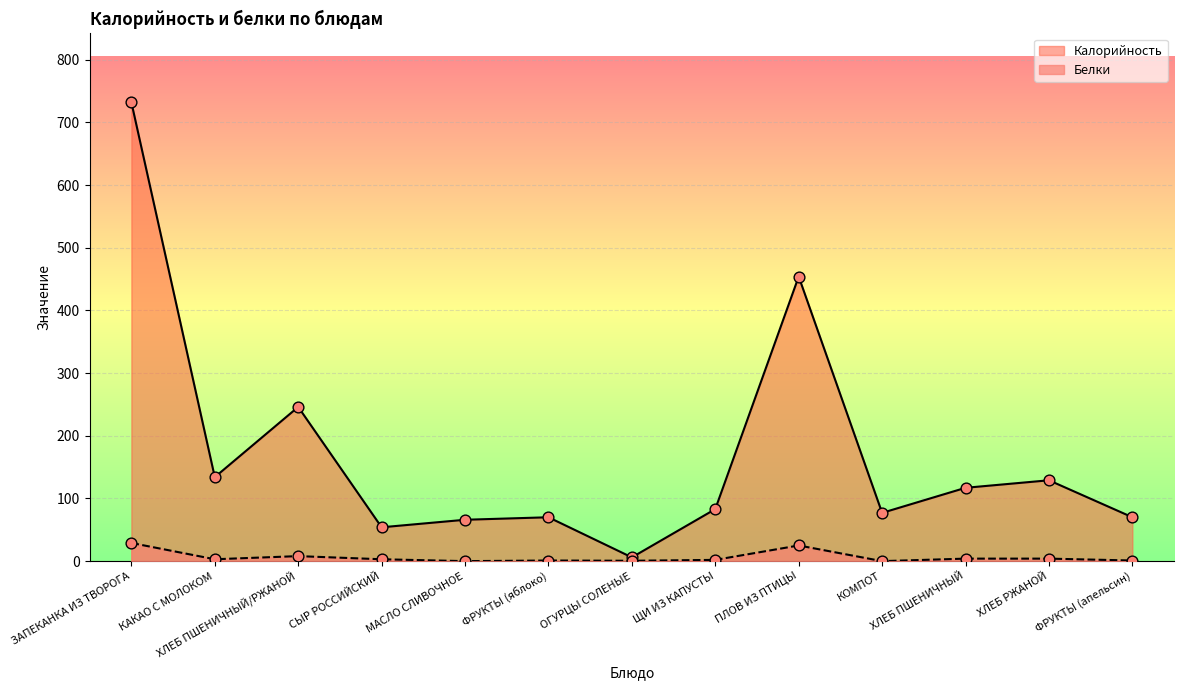

Which series has the widest spread of Y values?

Калорийность